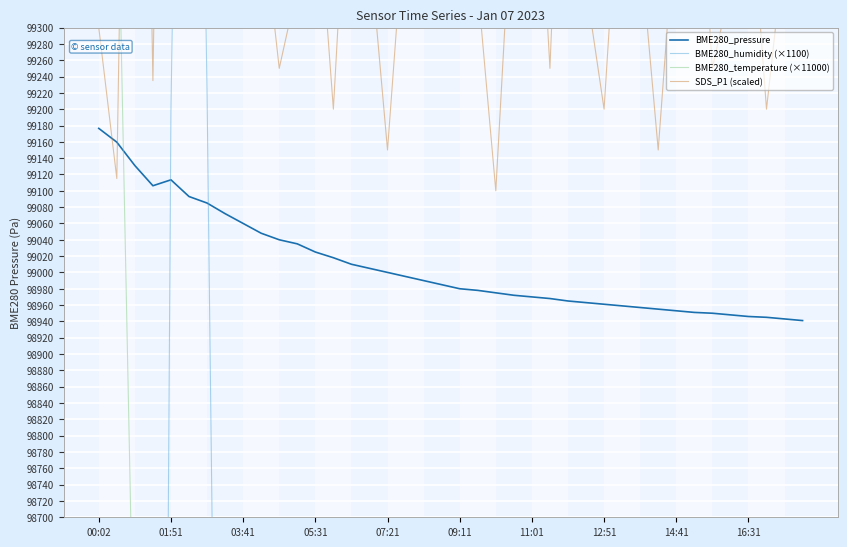

Which series has the largest total across all categories?

SDS_P1 (scaled)